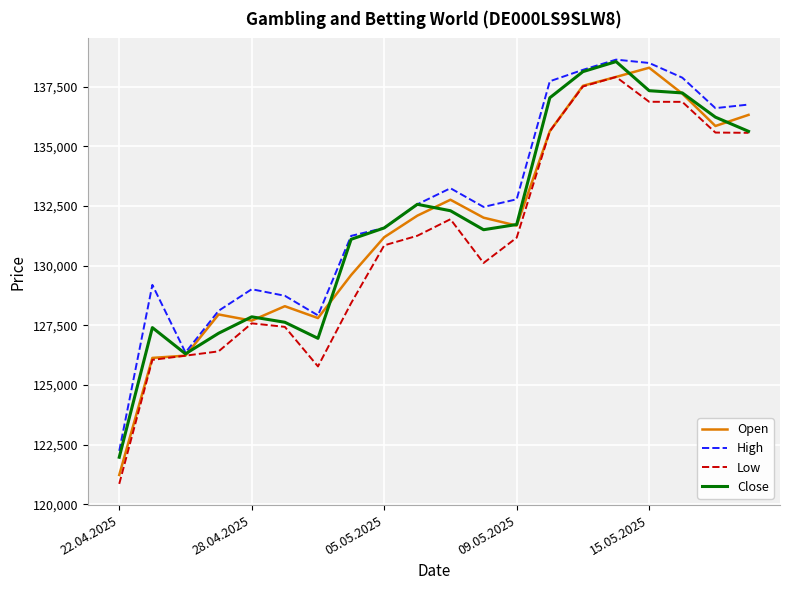

What is the maximum value shown in the chart?

138640